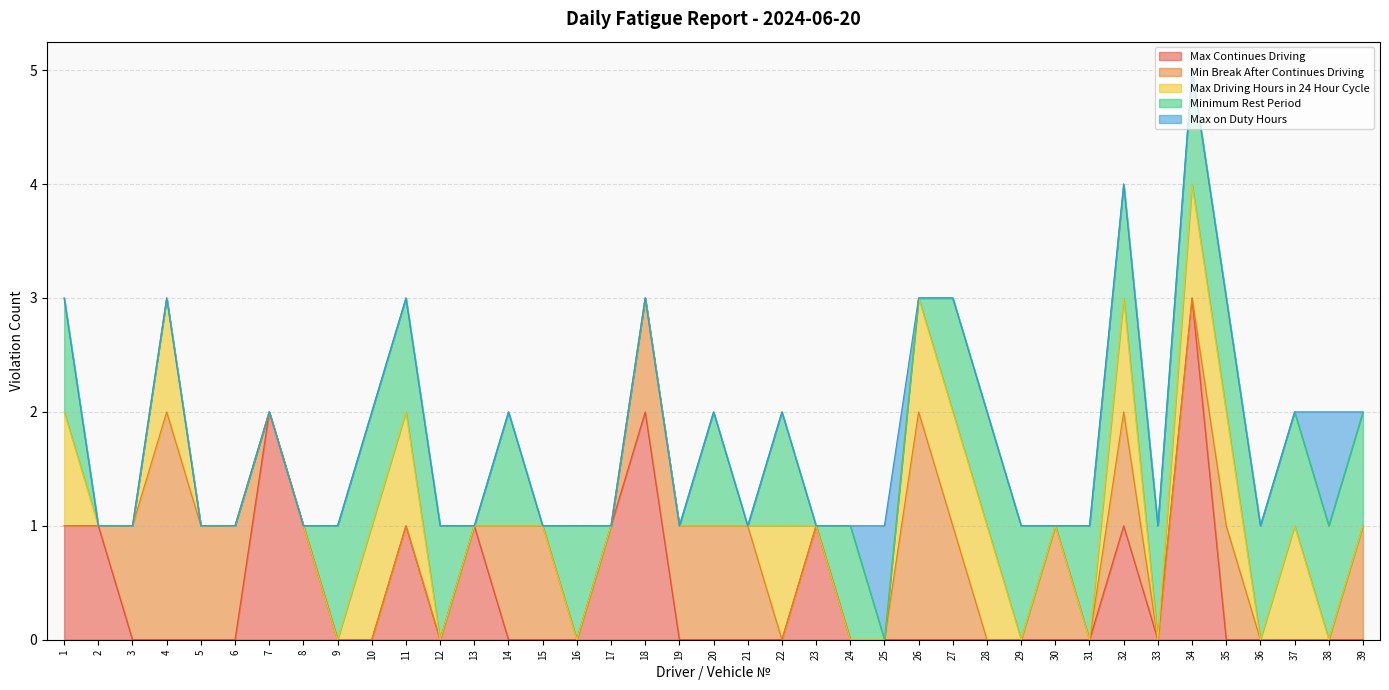

Which series changed the most between 26 and 28?

Min Break After Continues Driving